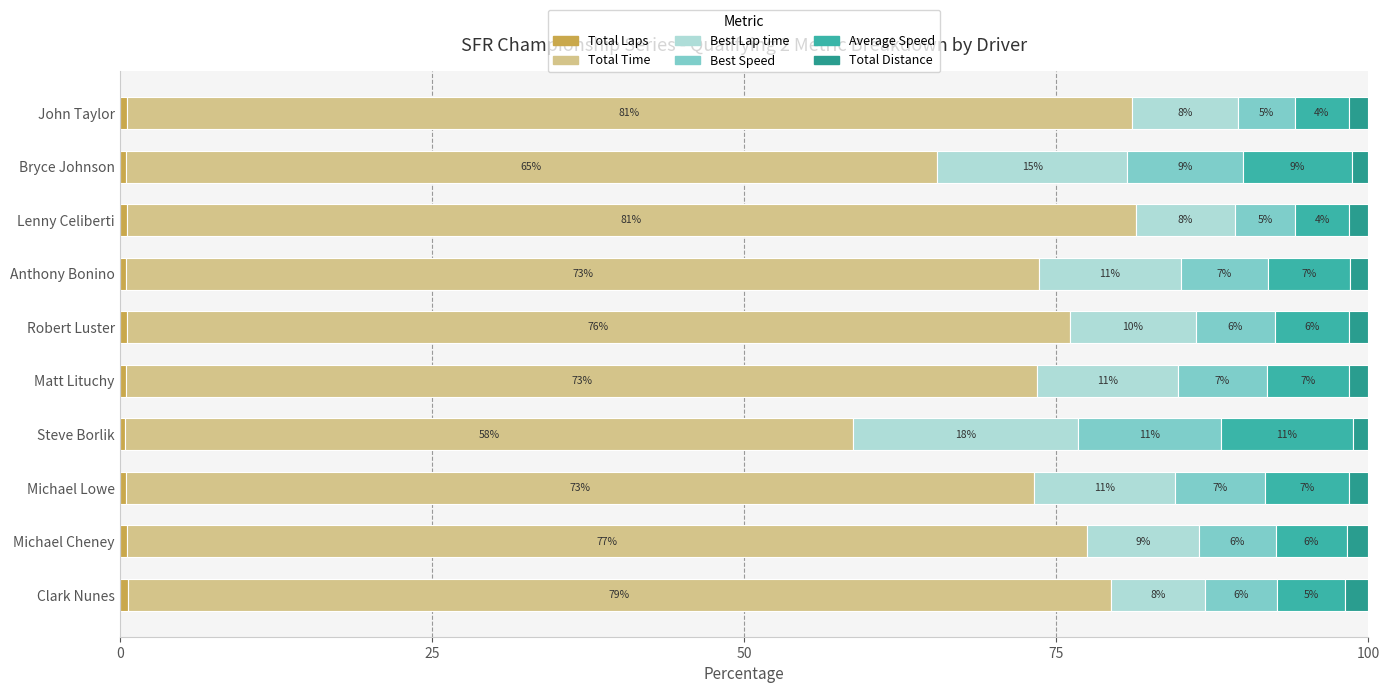

Are the bars horizontal?

Yes